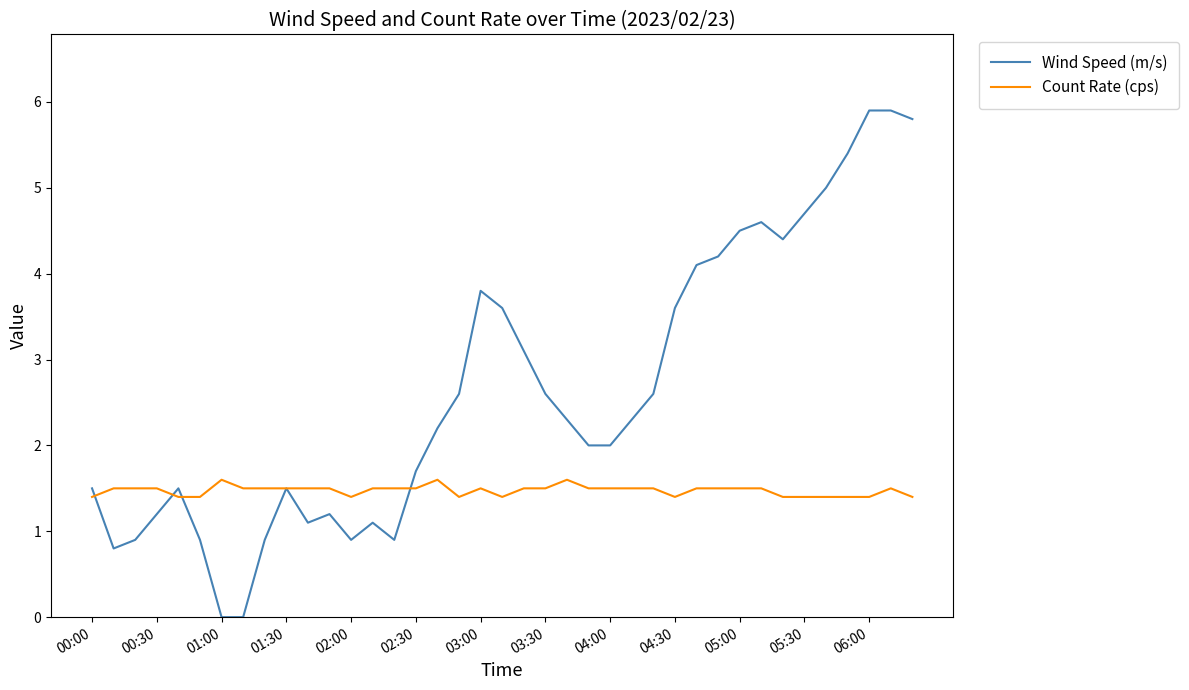

What is the highest value of the Wind Speed (m/s) series?

5.9